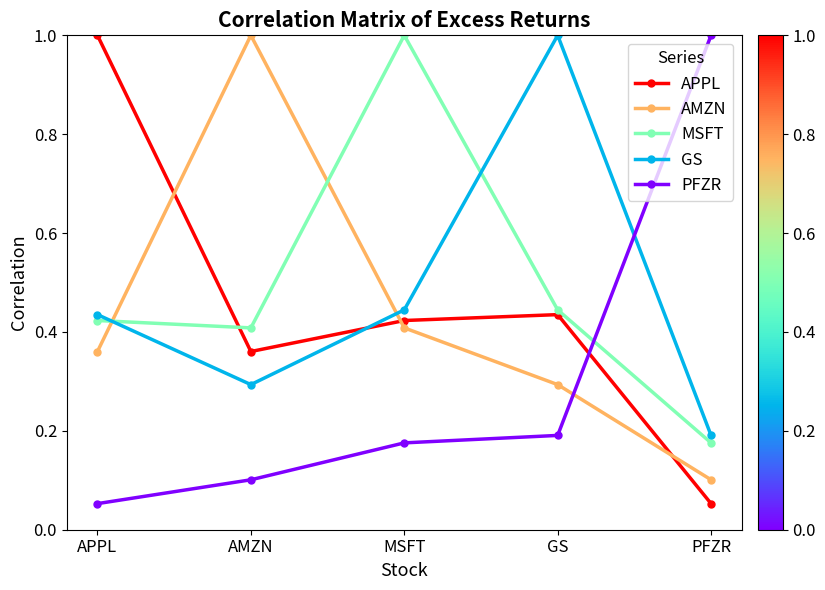

True or false: APPL has more than 1 interior local peaks.

False